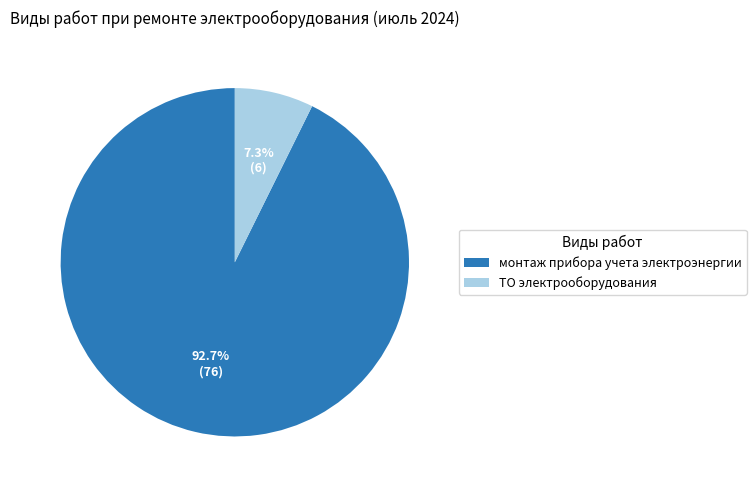

Which slice is the smallest?

ТО электрооборудования